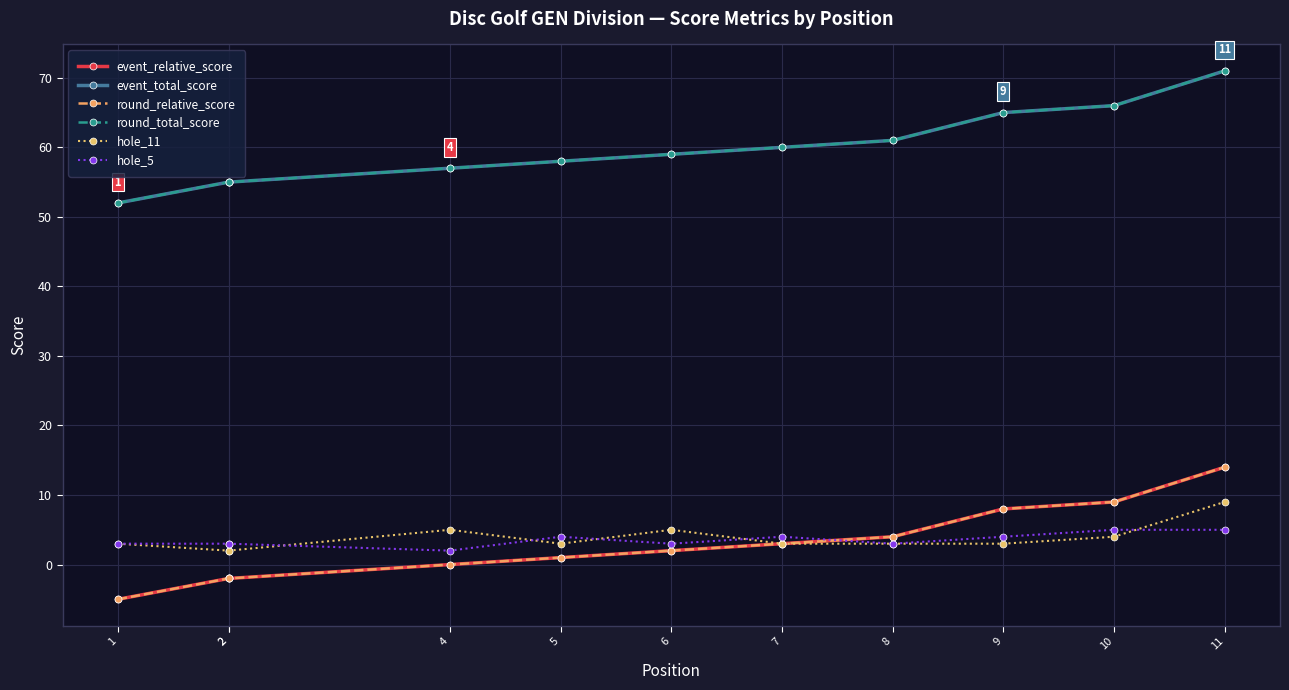

Is this an area chart (filled region under the line)?

No